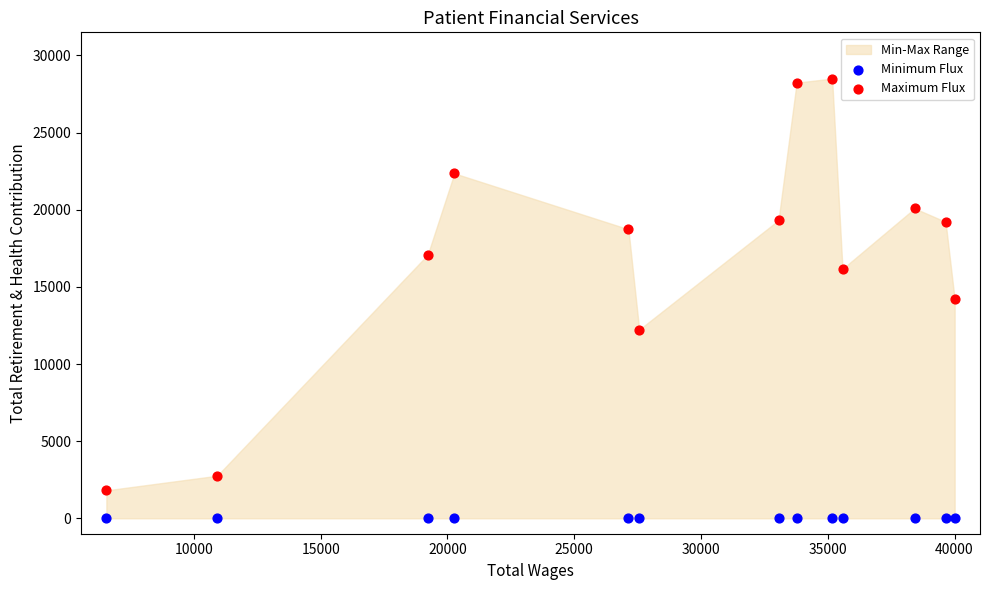

Which series reaches the maximum Y coordinate?

Maximum Flux